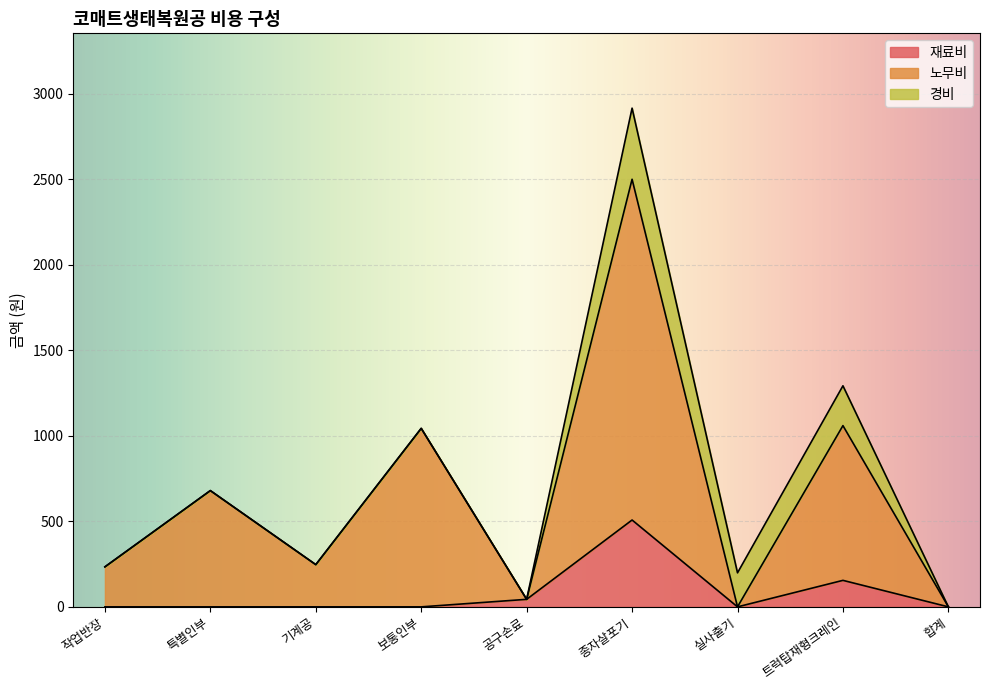

What is the highest value of the 재료비 series?

508